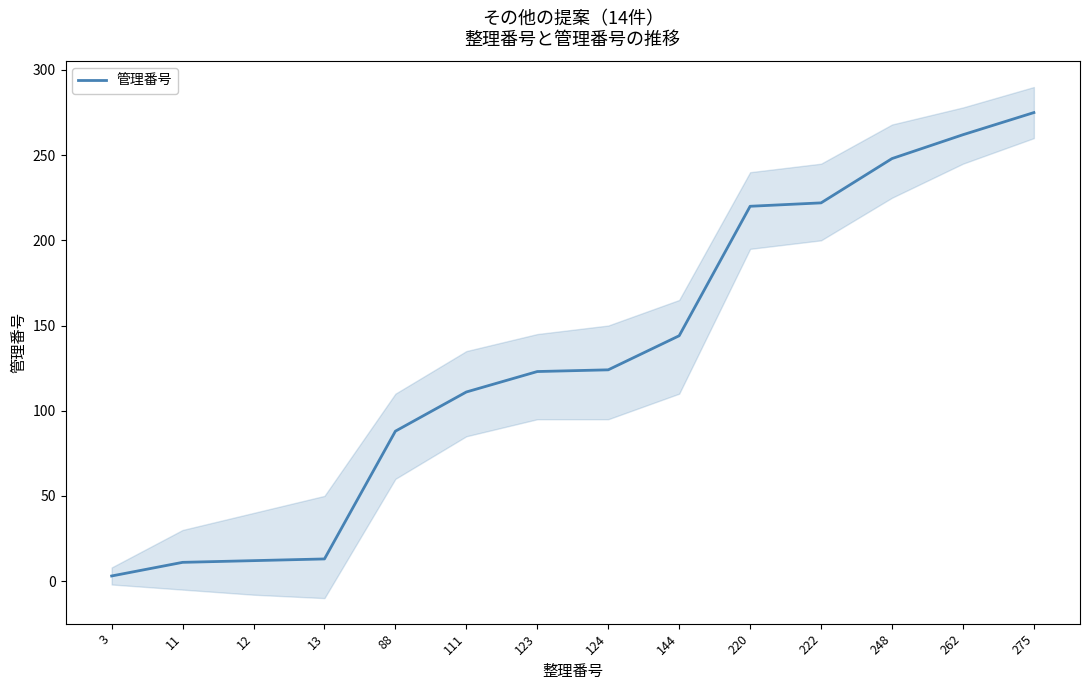

What is the difference between the second highest and minimum values?

259